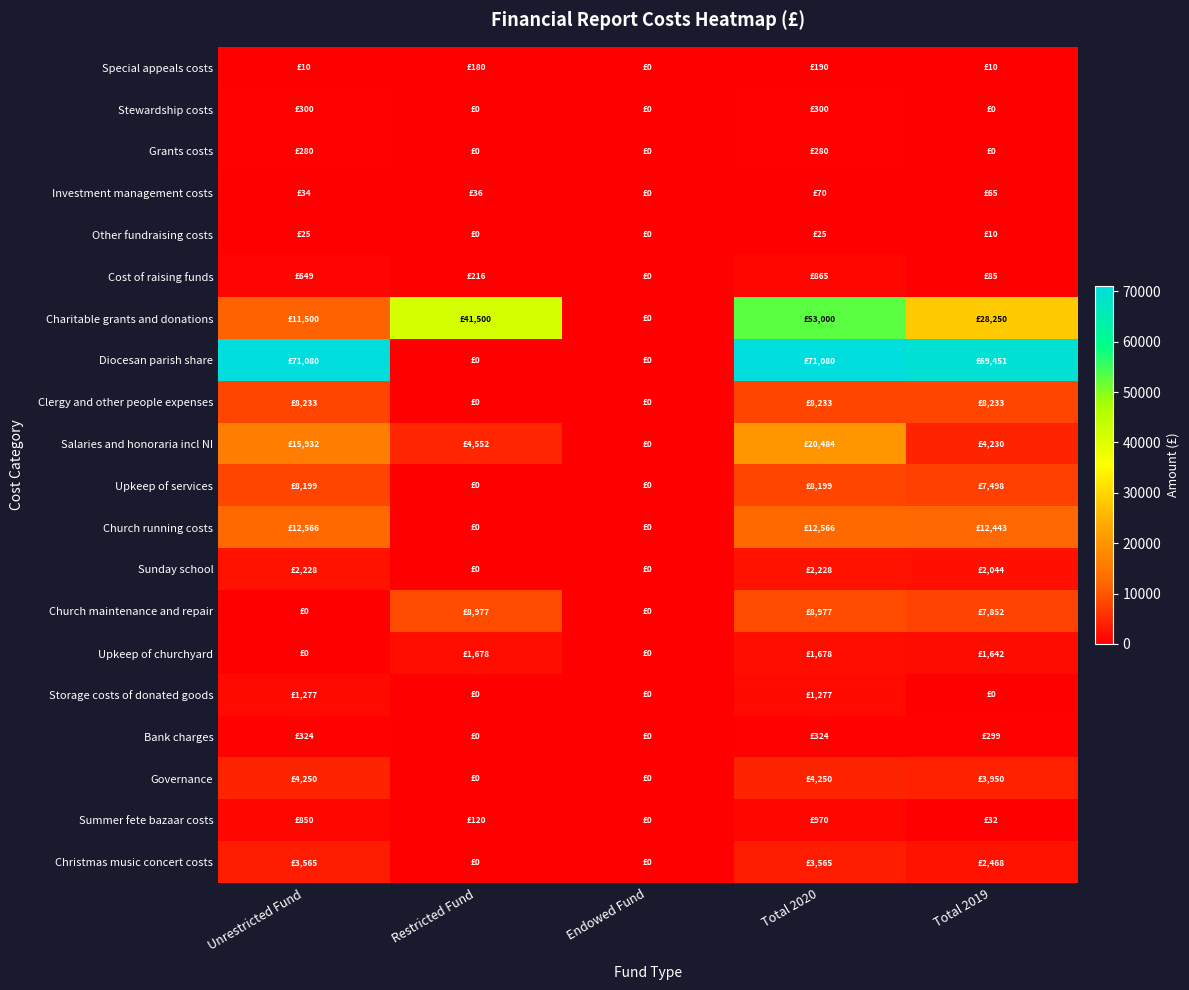

Which series has the largest total across all categories?

Diocesan parish share